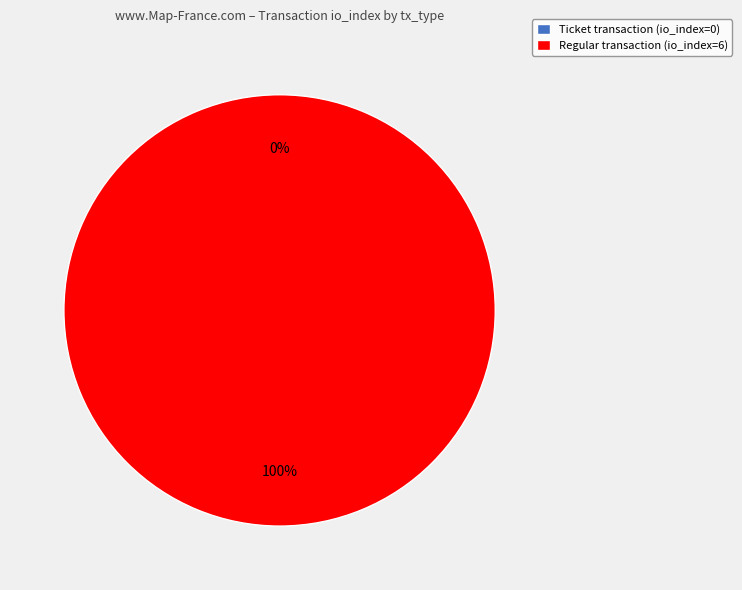

What is the largest slice in the pie chart?

Regular (io_index=6)